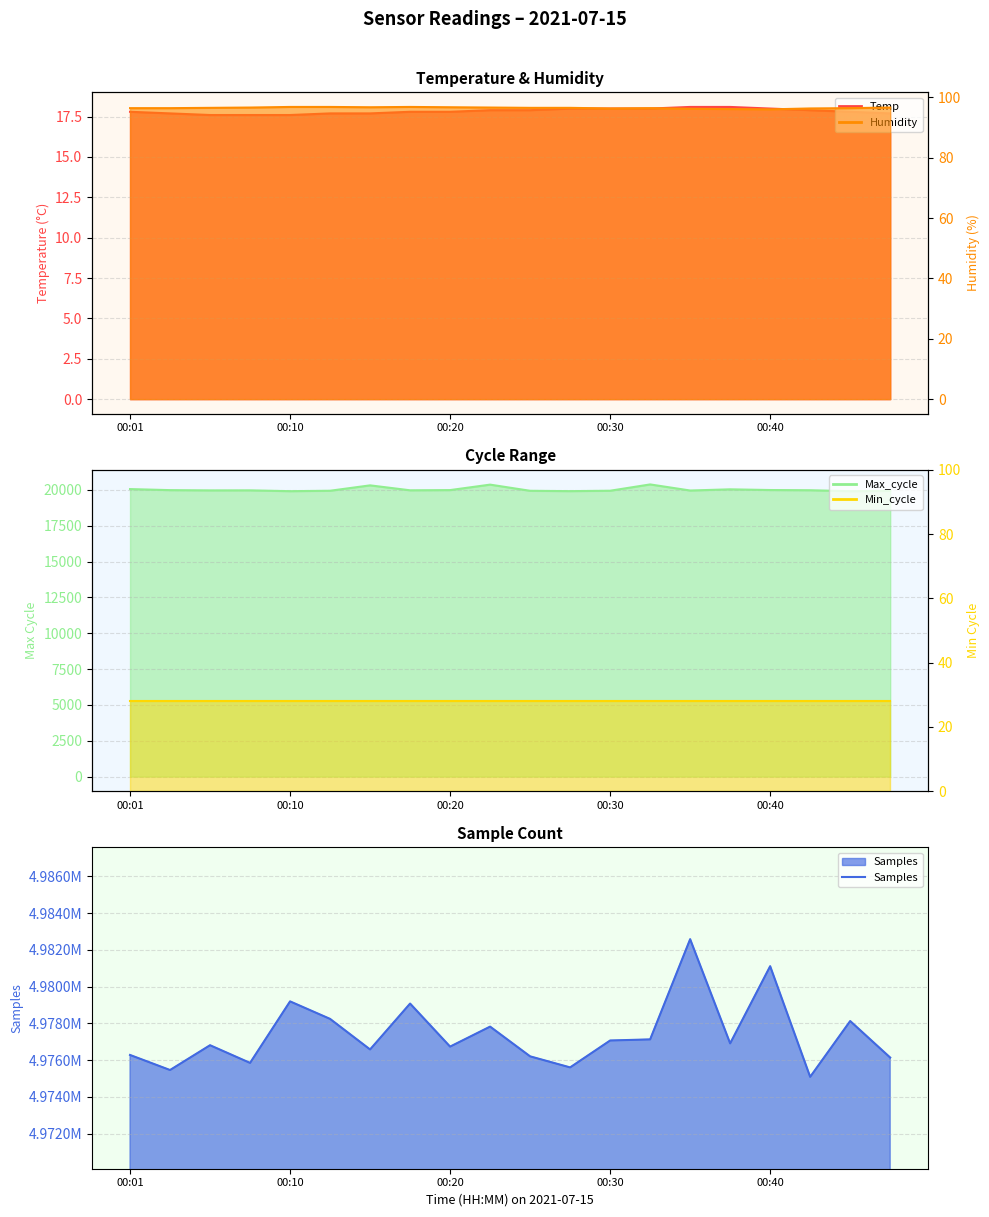

What is the value of the 9th point from the left?

4976734